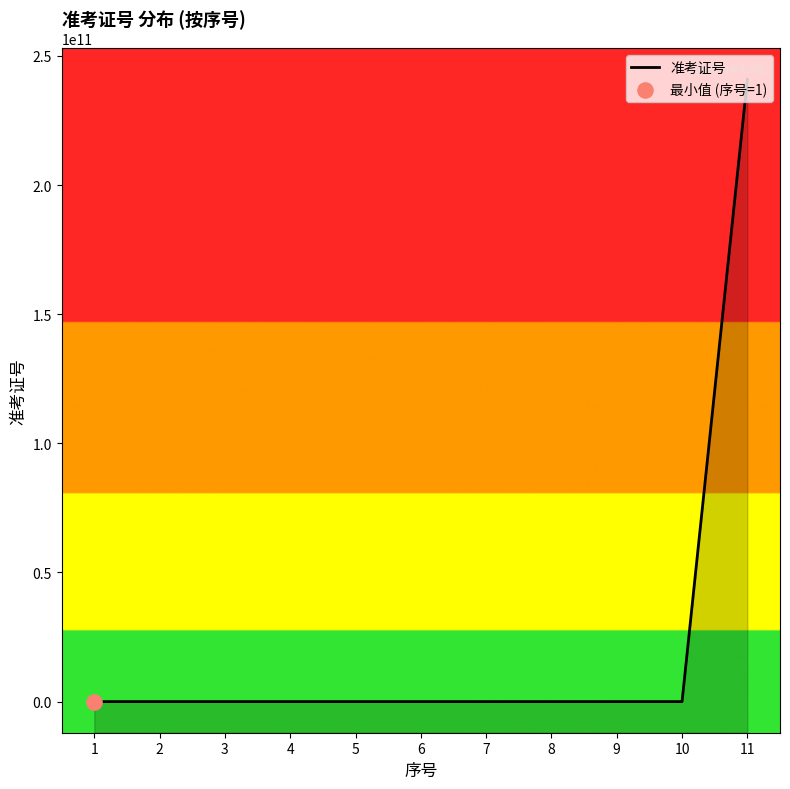

What is the ratio of the value at 2 to the value at 10?

1.0